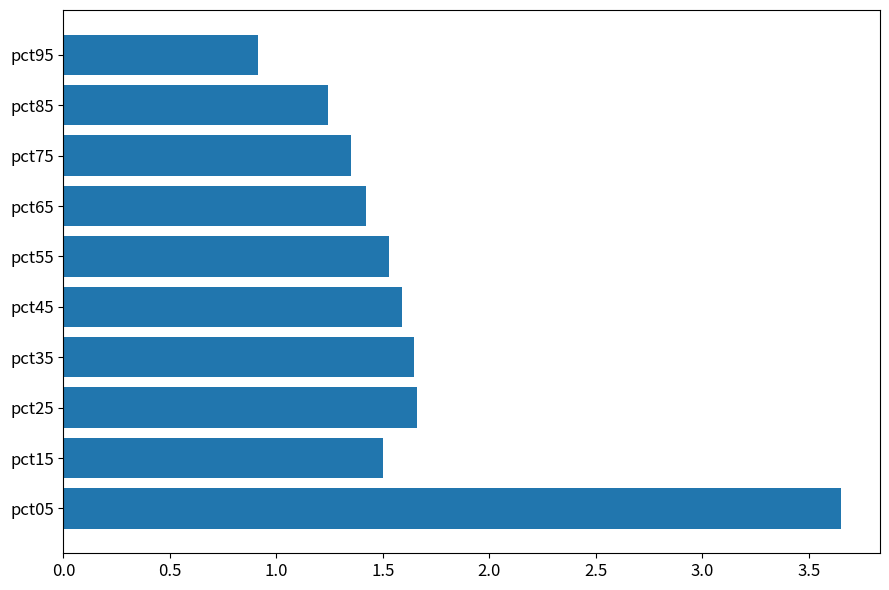

Does the chart contain stacked bars?

No